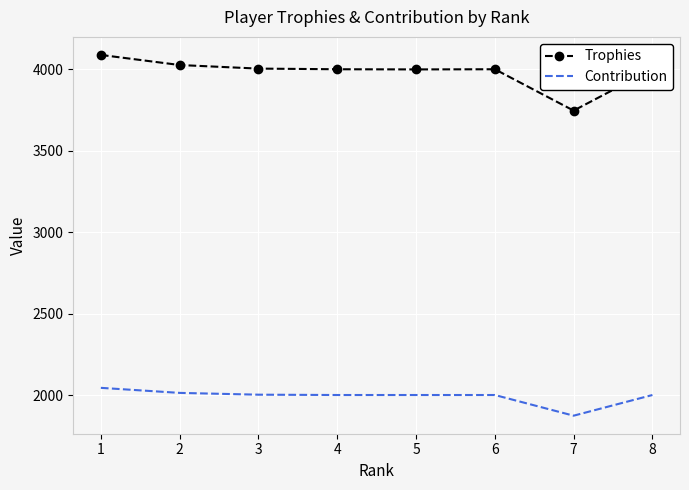

True or false: Trophies and Contribution intersect in this chart.

False